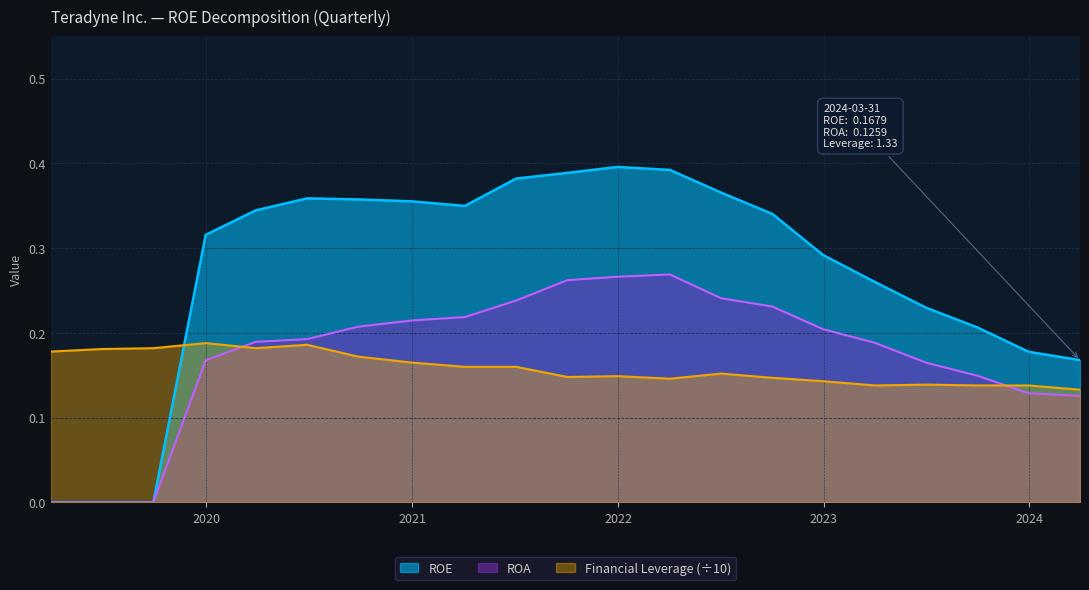

Reading left to right, extract all data points from this chart.

ROE: 0.0	0.0	0.0	0.3	0.3	0.4	0.4	0.4	0.3	0.4	0.4	0.4	0.4	0.4	0.3	0.3	0.3	0.2	0.2	0.2	0.2
ROA: 0.0	0.0	0.0	0.2	0.2	0.2	0.2	0.2	0.2	0.2	0.3	0.3	0.3	0.2	0.2	0.2	0.2	0.2	0.1	0.1	0.1
Financial Leverage: 0.2	0.2	0.2	0.2	0.2	0.2	0.2	0.2	0.2	0.2	0.1	0.1	0.1	0.2	0.1	0.1	0.1	0.1	0.1	0.1	0.1